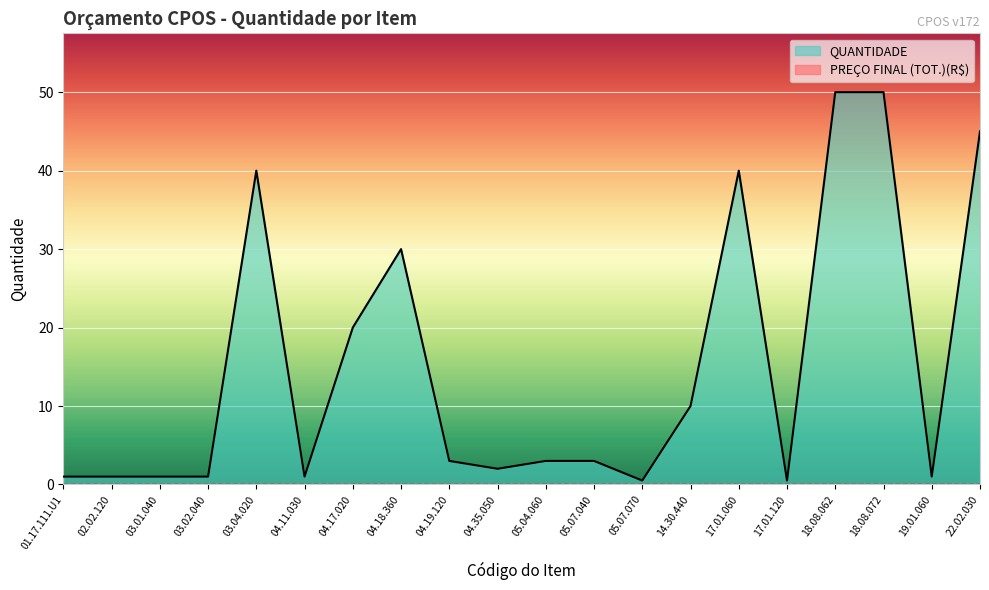

Reading left to right, what are all the values shown in this chart?

01.17.111.U1=1.0	02.02.120=1.0	03.01.040=1.0	03.02.040=1.0	03.04.020=40.0	04.11.030=1.0	04.17.020=20.0	04.18.360=30.0	04.19.120=3.0	04.35.050=2.0	05.04.060=3.0	05.07.040=3.0	05.07.070=0.5	14.30.440=10.0	17.01.060=40.0	17.01.120=0.5	18.08.062=50.0	18.08.072=50.0	19.01.060=1.0	22.02.030=45.0